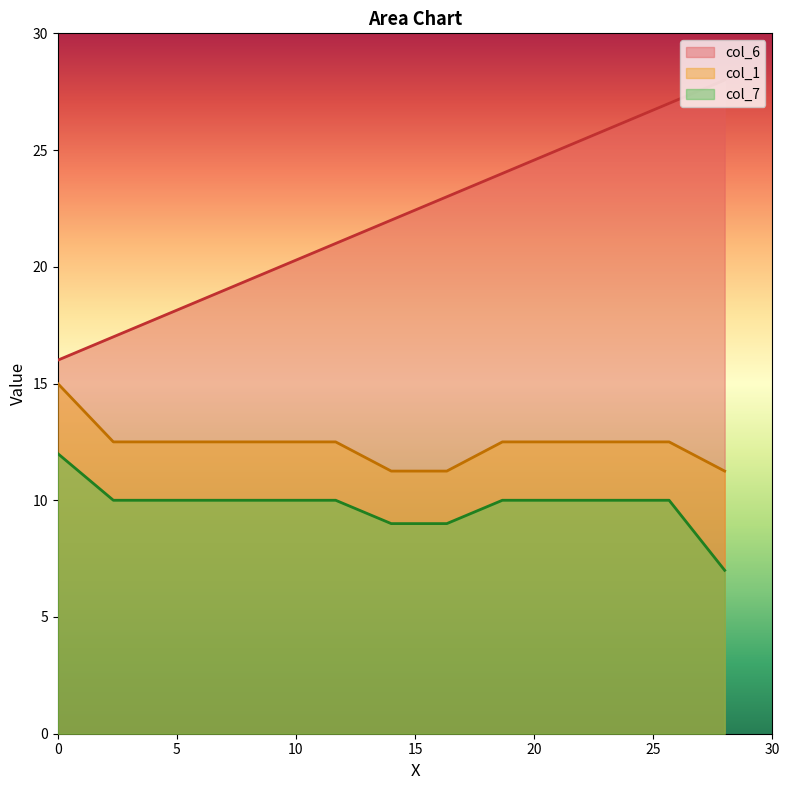

Which series has the largest total across all categories?

col_6